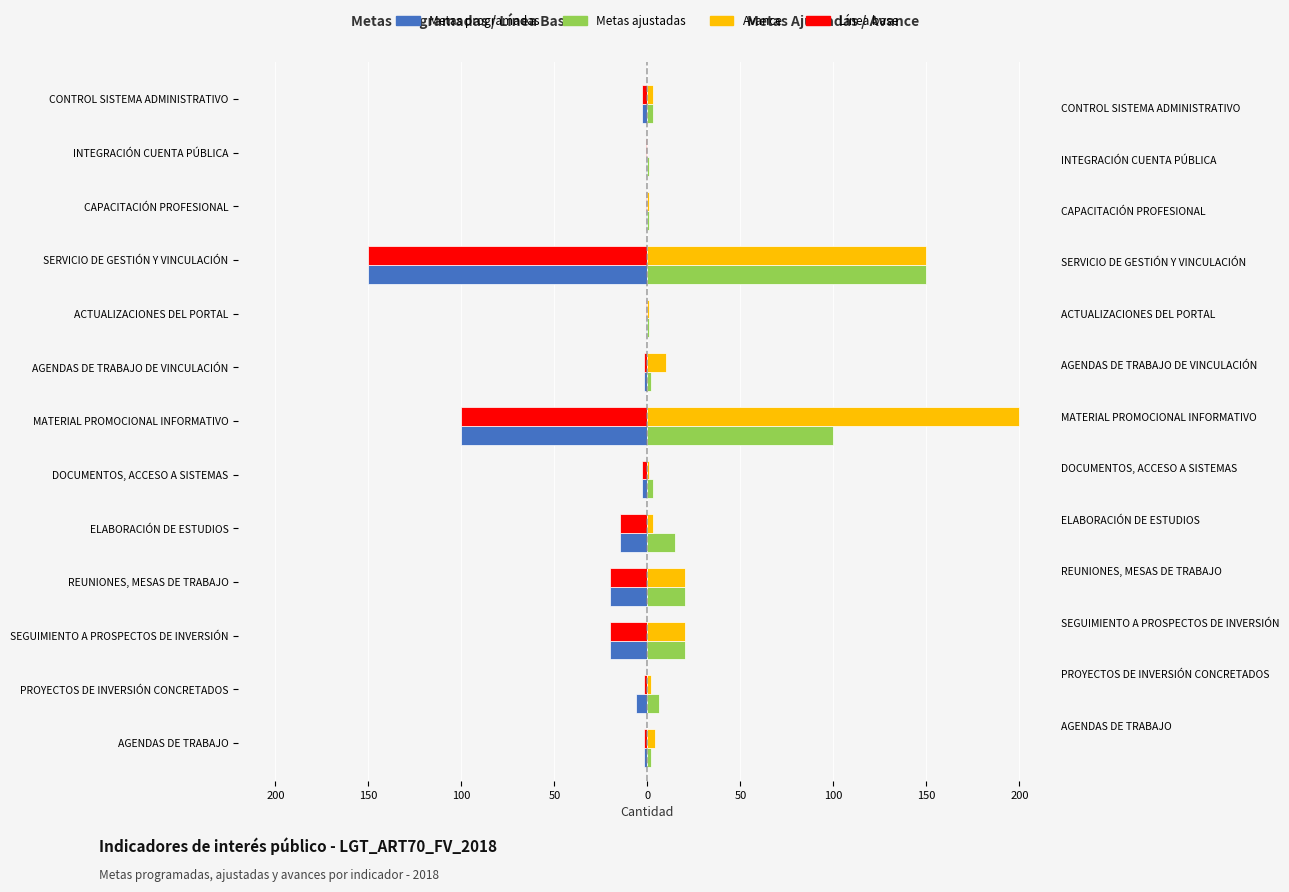

At how many categories does at least one series exceed -23?

13